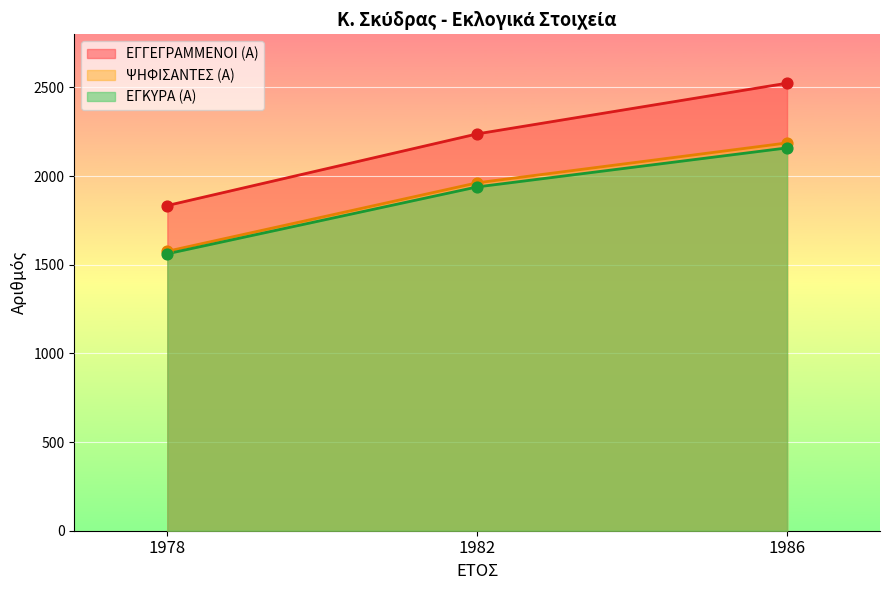

Is the value of ΨΗΦΙΣΑΝΤΕΣ (Α) at 1978 greater than the value of ΕΓΓΕΓΡΑΜΜΕΝΟΙ (Α) at 1986?

No